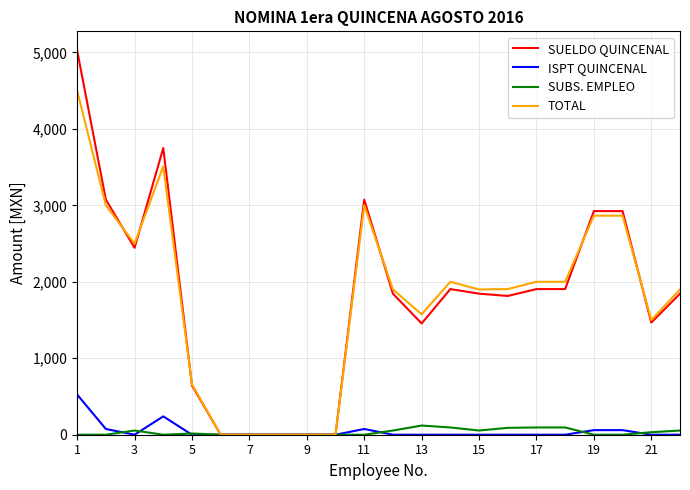

Which series has the largest range (max minus min)?

SUELDO QUINCENAL